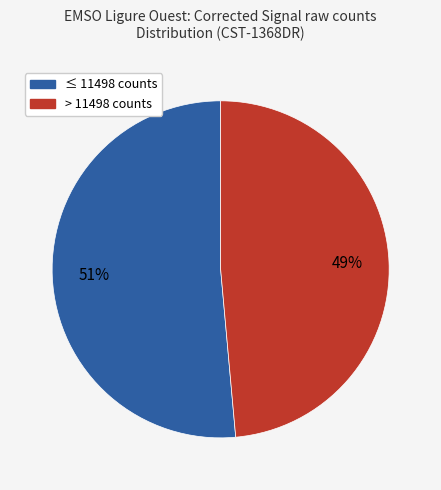

Does any single category account for the majority?

Yes